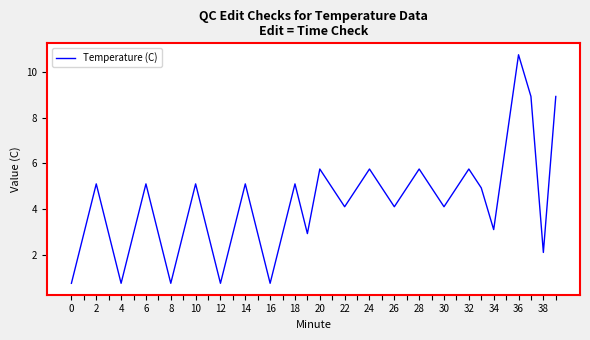

What is the maximum value shown in the chart?

10.7